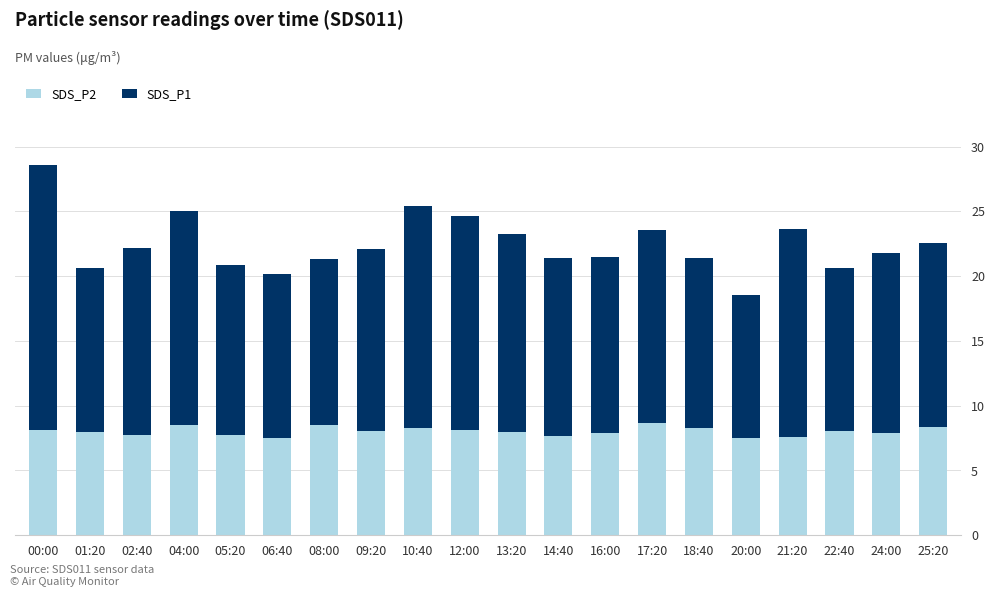

The SDS_P2 series shows 4.3 at 01:20. True or false?

False